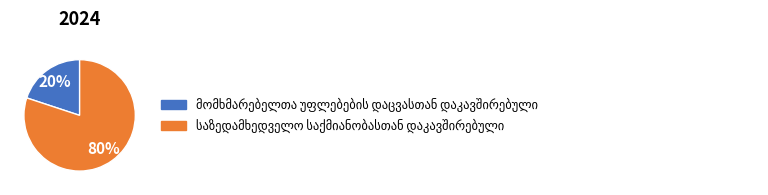

To the nearest percent, what is the difference between the largest and smallest slice percentages?

60%